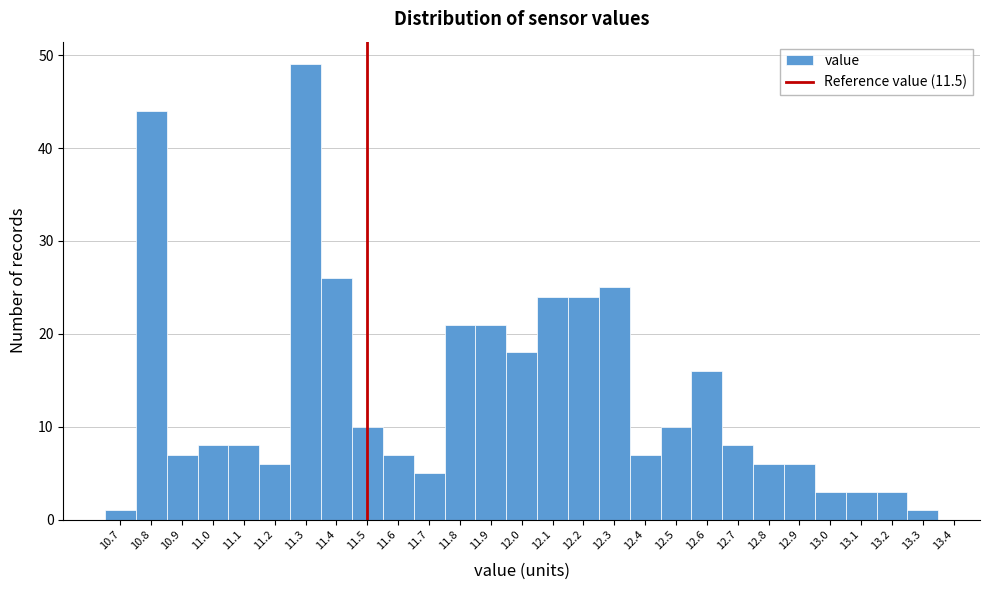

Reading left to right, list every bar in this chart as the range it spans on the x-axis followed by its height. The values are not printed on the chart, so give them approximately, as read against the axis.

10.65 to 10.75: 1
10.75 to 10.85: 44
10.85 to 10.95: 7
10.95 to 11.05: 8
11.05 to 11.15: 8
11.15 to 11.25: 6
11.25 to 11.35: 49
11.35 to 11.45: 26
11.45 to 11.55: 10
11.55 to 11.65: 7
11.65 to 11.75: 5
11.75 to 11.85: 21
11.85 to 11.95: 21
11.95 to 12.05: 18
12.05 to 12.15: 24
12.15 to 12.25: 24
12.25 to 12.35: 25
12.35 to 12.45: 7
12.45 to 12.55: 10
12.55 to 12.65: 16
12.65 to 12.75: 8
12.75 to 12.85: 6
12.85 to 12.95: 6
12.95 to 13.05: 3
13.05 to 13.15: 3
13.15 to 13.25: 3
13.25 to 13.35: 1